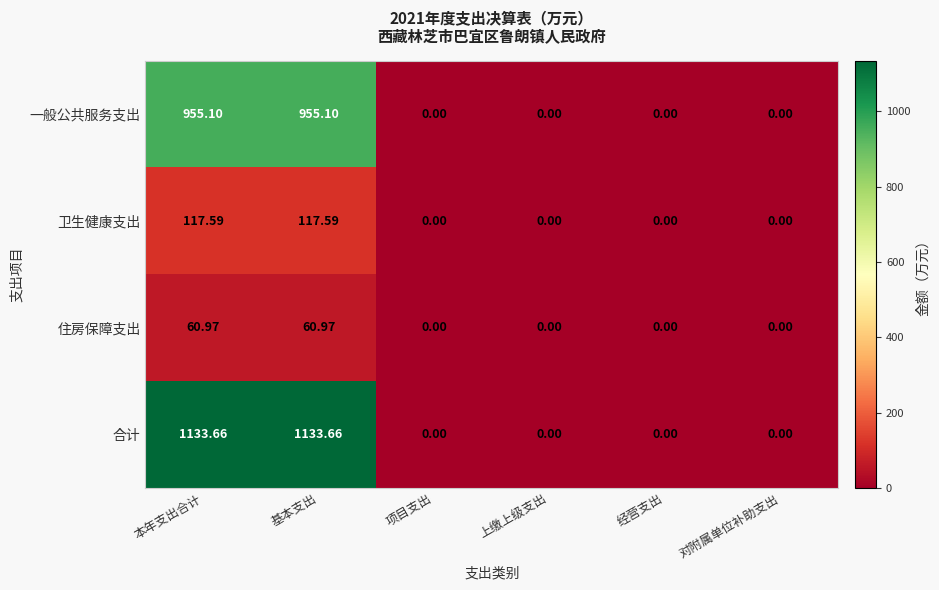

At 本年支出合计, list the series in order from smallest to largest.

住房保障支出, 卫生健康支出, 一般公共服务支出, 合计